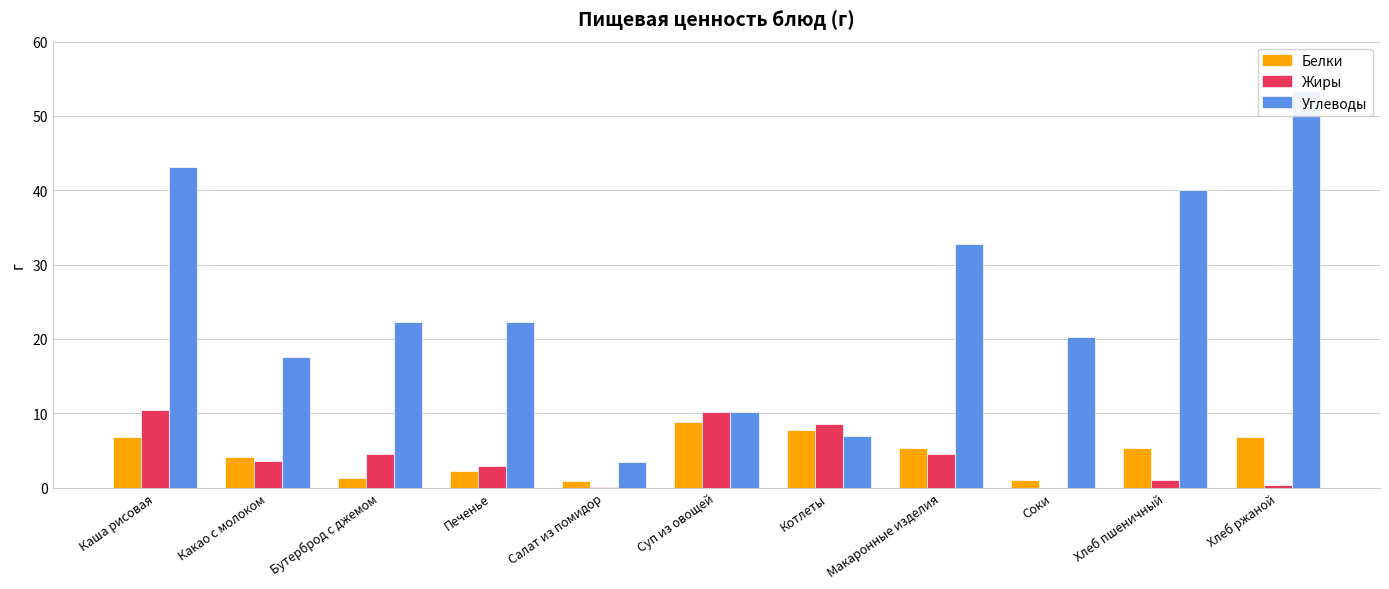

Reading left to right, what are all the values shown in this chart?

Белки: Каша рисовая=6.9	Какао с молоком=4.1	Бутерброд с джемом=1.3	Печенье=2.2	Салат из помидор=0.9	Суп из овощей=8.9	Котлеты=7.8	Макаронные изделия=5.4	Соки=1.0	Хлеб пшеничный=5.3	Хлеб ржаной=6.8
Жиры: Каша рисовая=10.4	Какао с молоком=3.5	Бутерброд с джемом=4.6	Печенье=2.9	Салат из помидор=0.1	Суп из овощей=10.2	Котлеты=8.6	Макаронные изделия=4.5	Соки=0.0	Хлеб пшеничный=1.0	Хлеб ржаной=0.4
Углеводы: Каша рисовая=43.2	Какао с молоком=17.6	Бутерброд с джемом=22.3	Печенье=22.3	Салат из помидор=3.4	Суп из овощей=10.2	Котлеты=7.0	Макаронные изделия=32.8	Соки=20.2	Хлеб пшеничный=40.0	Хлеб ржаной=53.3